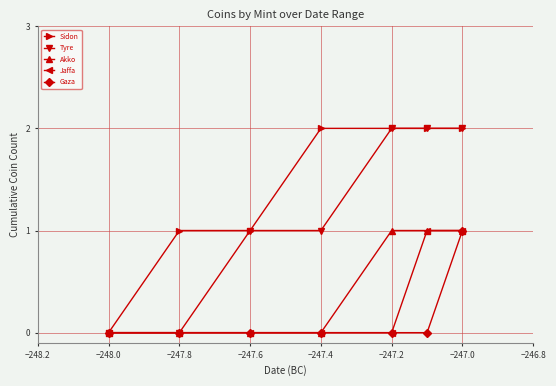

Which series has the largest total across all categories?

Sidon